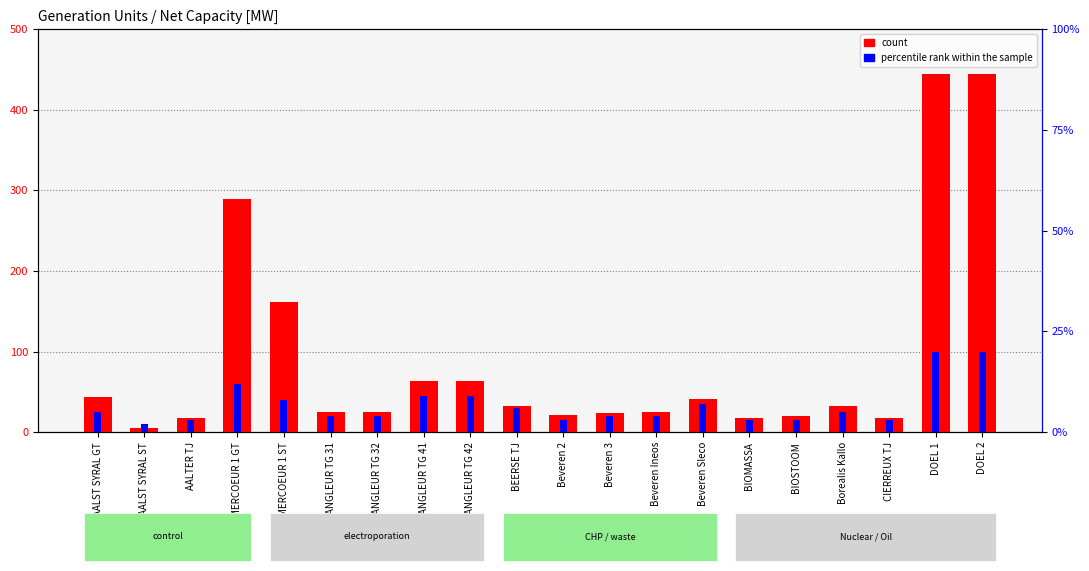

What position from the right is AALTER TJ?

18